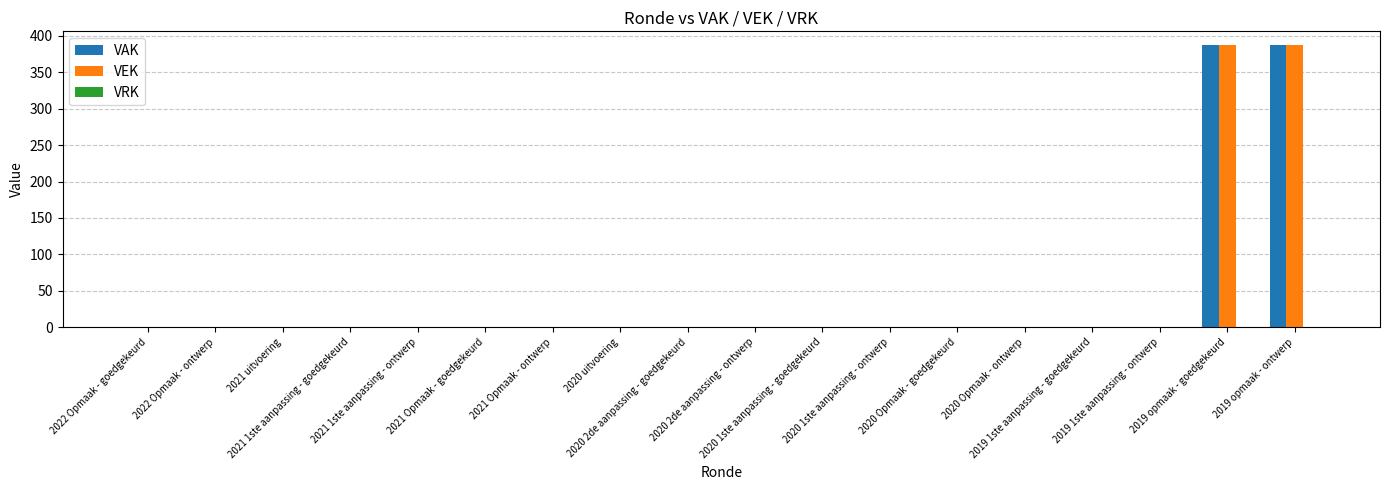

What is the maximum value shown in the chart?

387